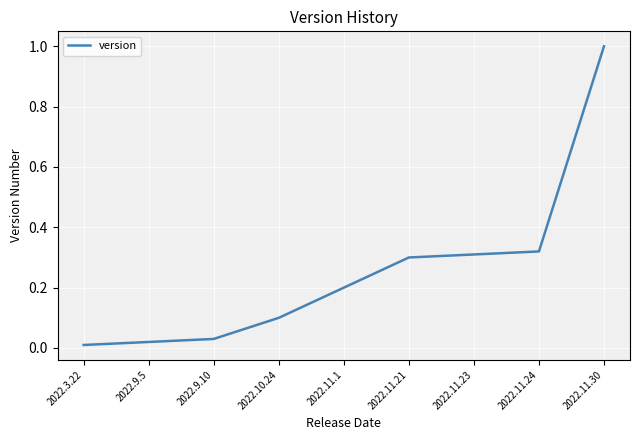

The chart shows a value of 0.3 at 2022.11.21. True or false?

True